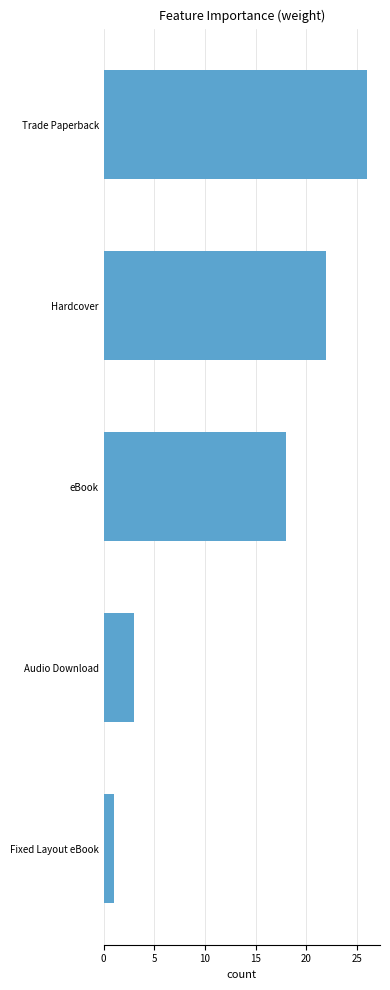

What is the maximum value shown in the chart?

26